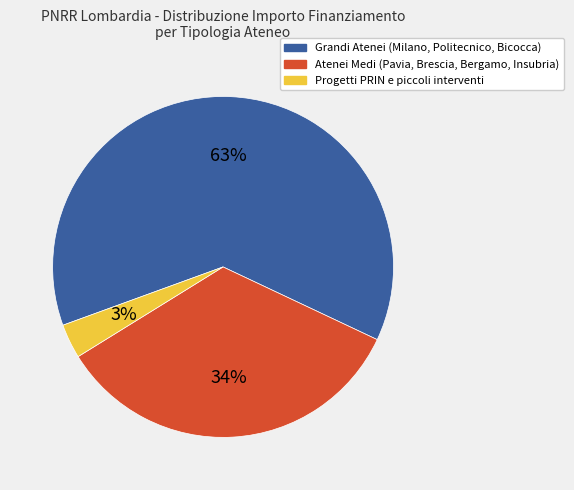

Which slice is the smallest?

Progetti PRIN e piccoli interventi